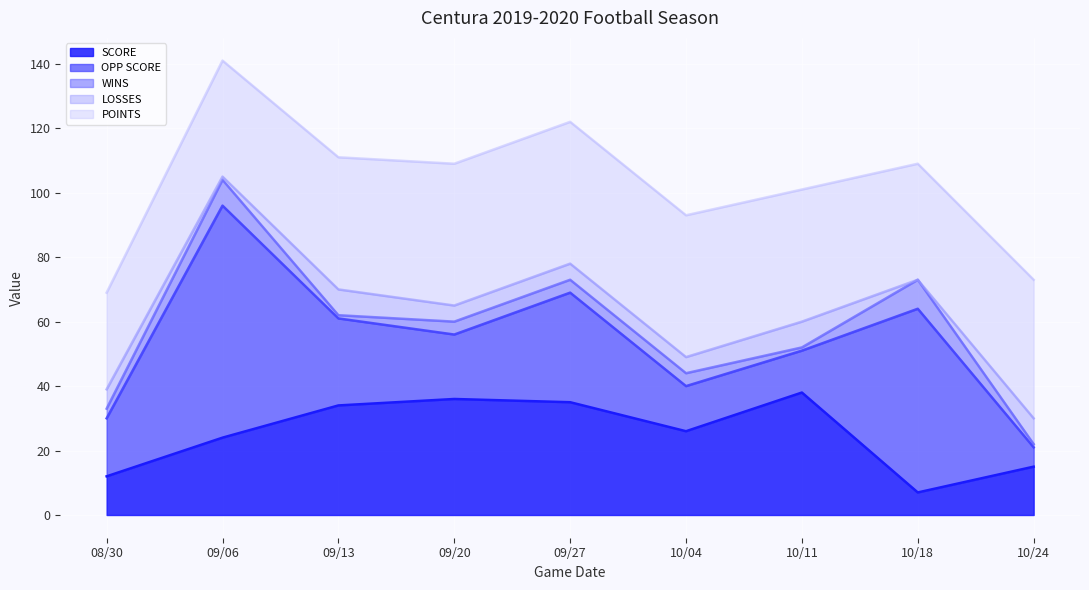

Is it true that SCORE equals 34 at 09/13?

True